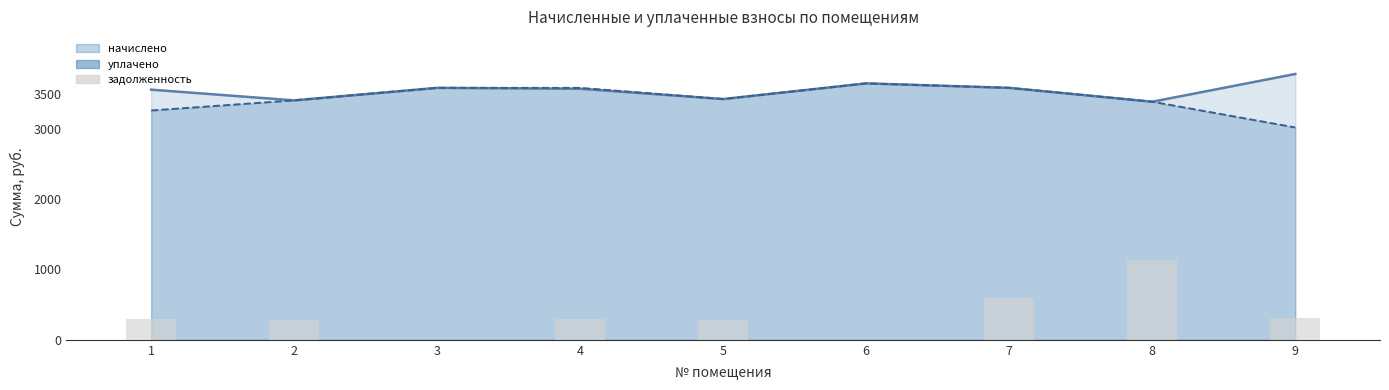

Reading left to right, transcribe all the data shown in this chart.

296.3	283.6	0.0	296.4	285.1	0.0	596.8	1127.8	314.8